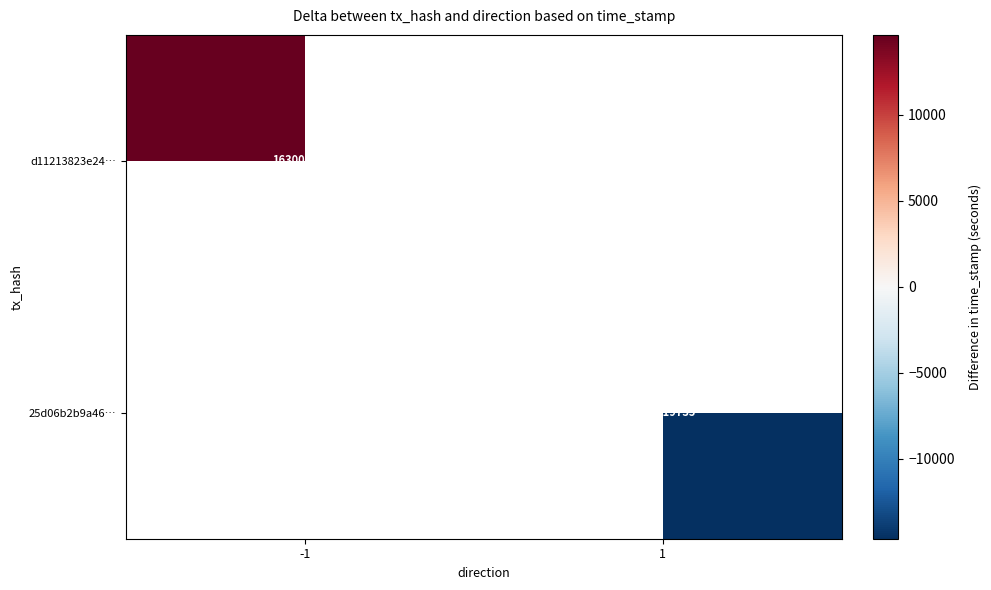

The 25d06b2b9a46… series shows 1630019735 at 1. True or false?

True